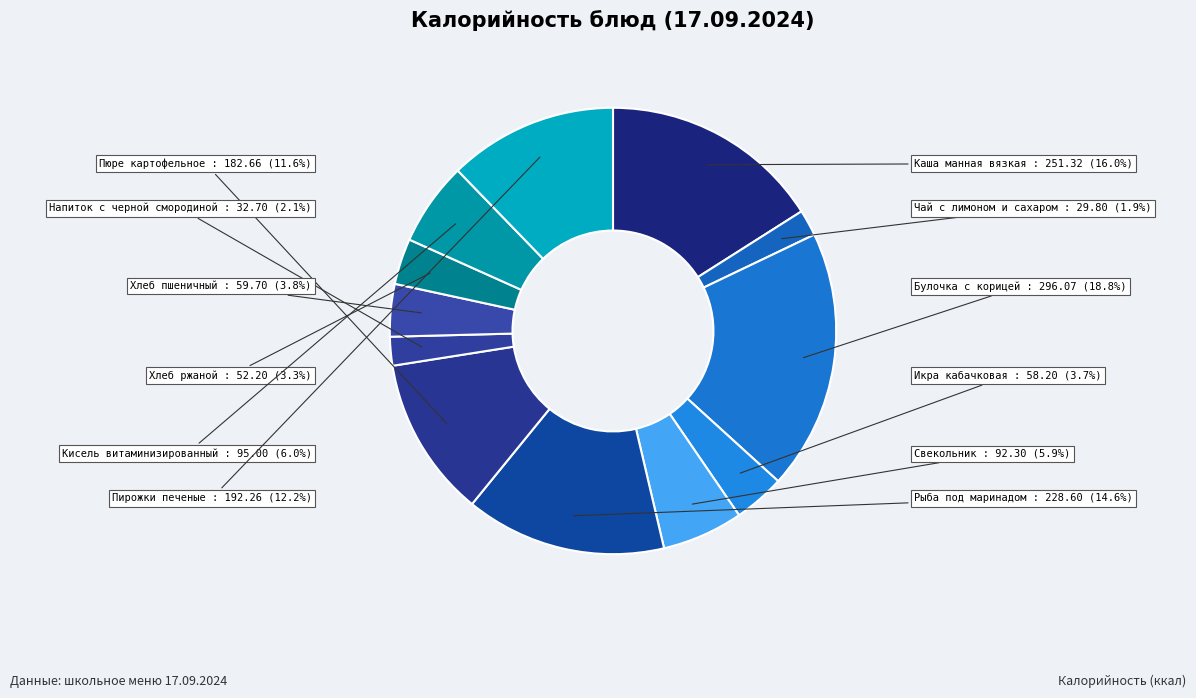

Does any single category account for the majority?

No